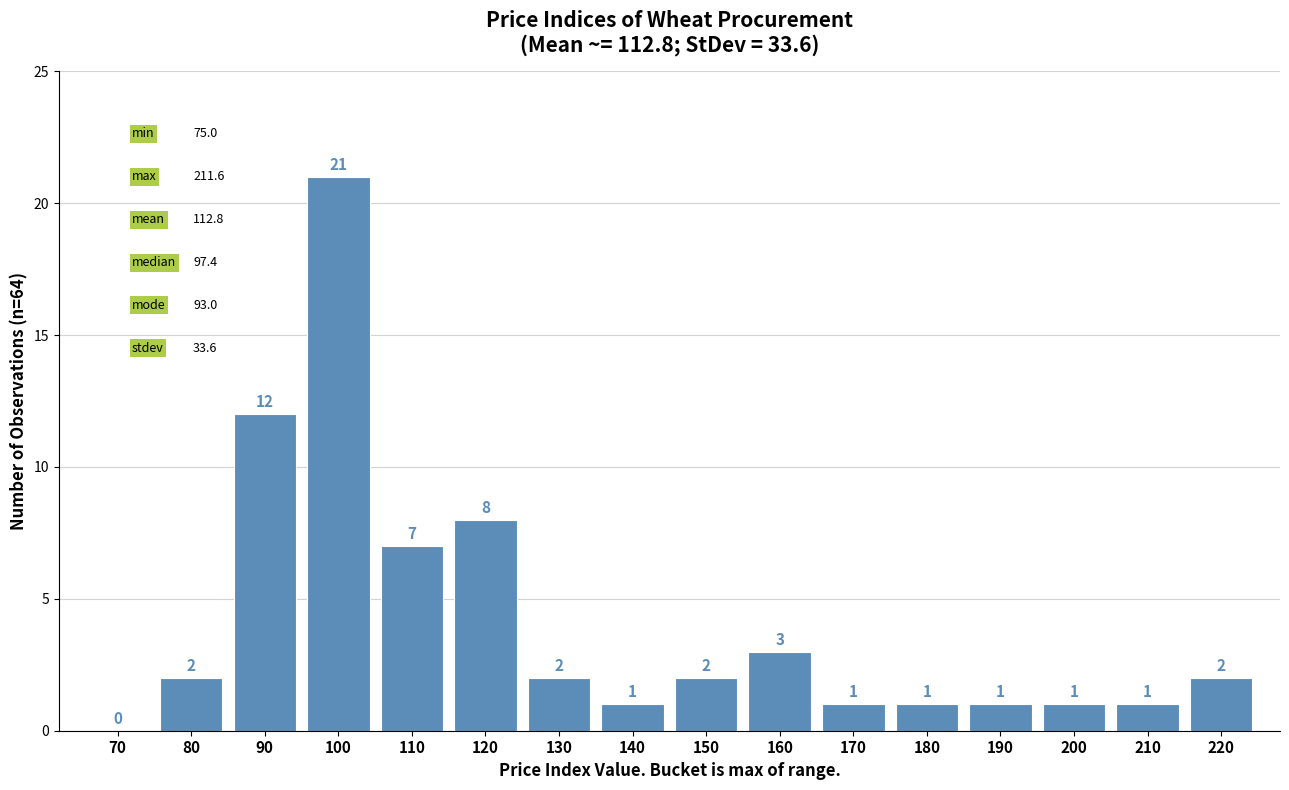

Reading left to right, extract all data points from this chart.

70=0	80=2	90=12	100=21	110=7	120=8	130=2	140=1	150=2	160=3	170=1	180=1	190=1	200=1	210=1	220=2